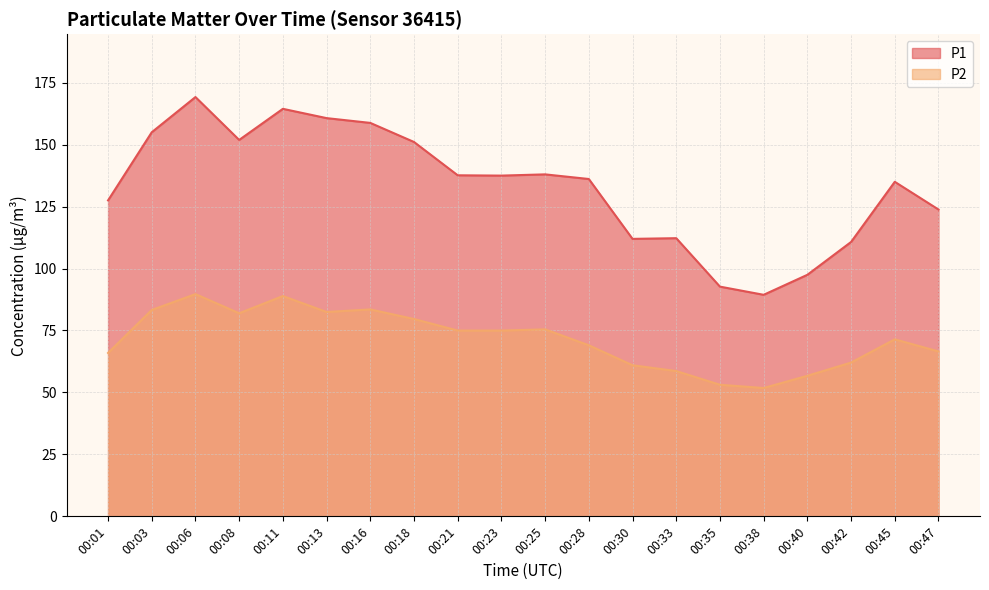

What is the difference between the P1 values at 00:47 and 00:25?

14.2